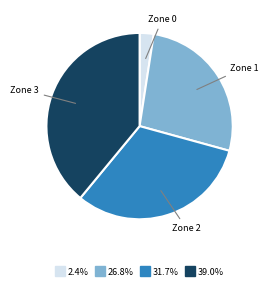

Does any single category account for the majority?

No